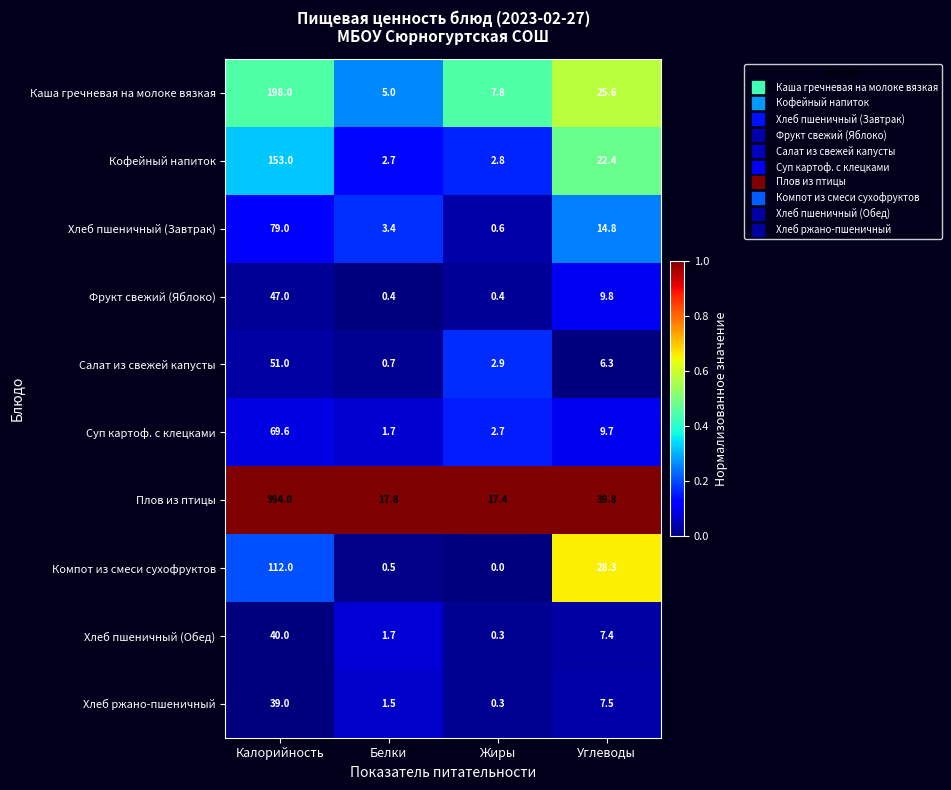

Where is Компот из смеси сухофруктов nearest to the value 56?

Углеводы